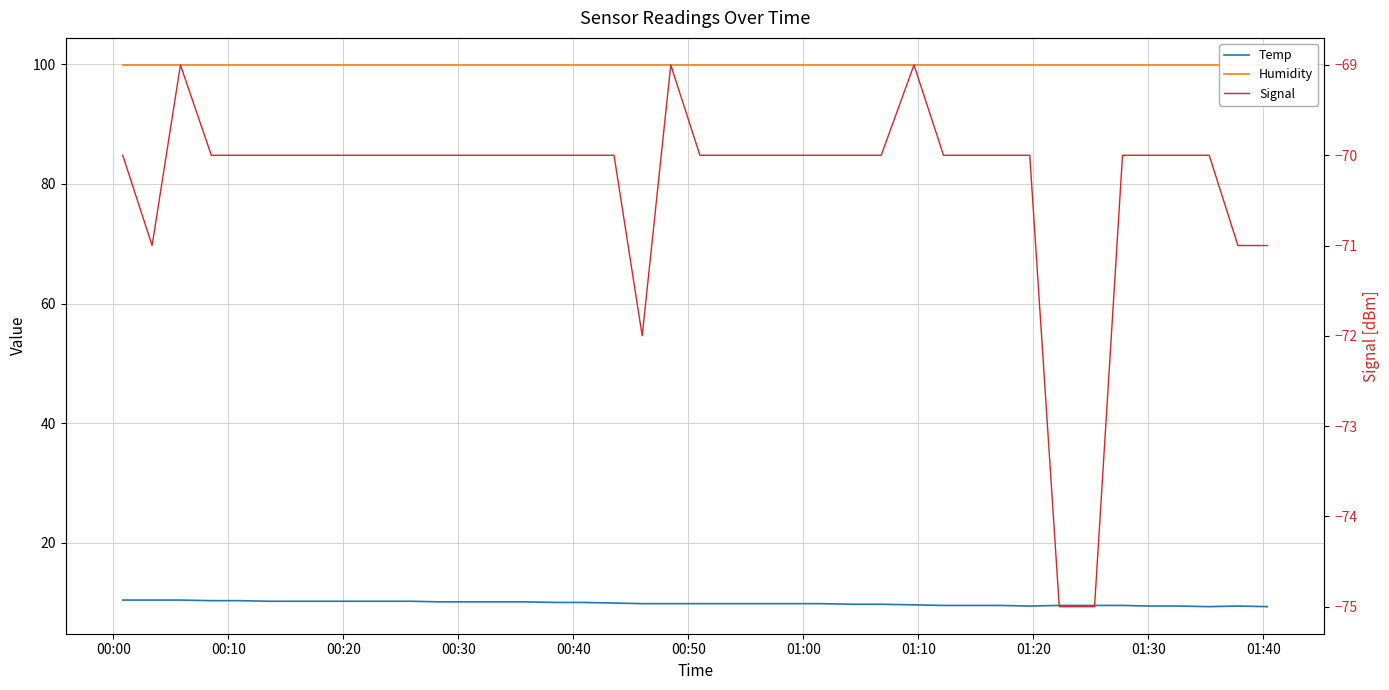

Reading left to right, transcribe all the data shown in this chart.

Temp: 10.4	10.4	10.4	10.3	10.3	10.2	10.2	10.2	10.2	10.2	10.2	10.1	10.1	10.1	10.1	10.0	10.0	9.9	9.8	9.8	9.8	9.8	9.8	9.8	9.8	9.7	9.7	9.6	9.5	9.5	9.5	9.4	9.5	9.5	9.5	9.4	9.4	9.3	9.4	9.3
Humidity: 99.9	99.9	99.9	99.9	99.9	99.9	99.9	99.9	99.9	99.9	99.9	99.9	99.9	99.9	99.9	99.9	99.9	99.9	99.9	99.9	99.9	99.9	99.9	99.9	99.9	99.9	99.9	99.9	99.9	99.9	99.9	99.9	99.9	99.9	99.9	99.9	99.9	99.9	99.9	99.9
Signal: -70.0	-71.0	-69.0	-70.0	-70.0	-70.0	-70.0	-70.0	-70.0	-70.0	-70.0	-70.0	-70.0	-70.0	-70.0	-70.0	-70.0	-70.0	-72.0	-69.0	-70.0	-70.0	-70.0	-70.0	-70.0	-70.0	-70.0	-69.0	-70.0	-70.0	-70.0	-70.0	-75.0	-75.0	-70.0	-70.0	-70.0	-70.0	-71.0	-71.0